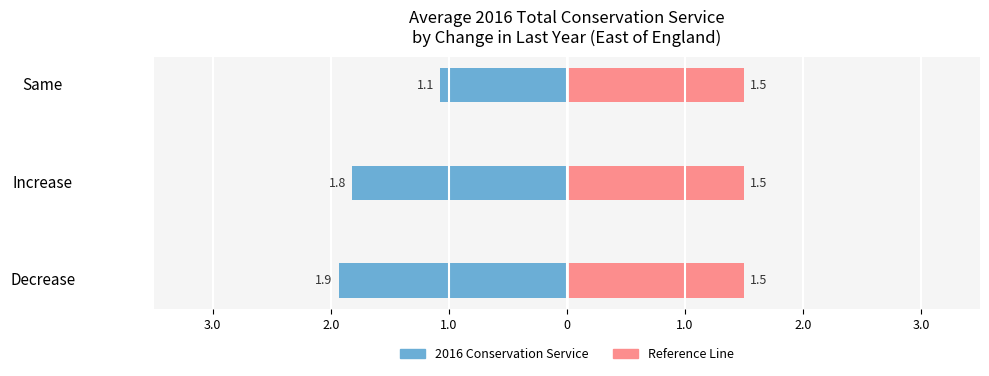

Is the value of 2016 Conservation Service (avg) at 3.0 greater than the value of Reference Value at 3.0?

No